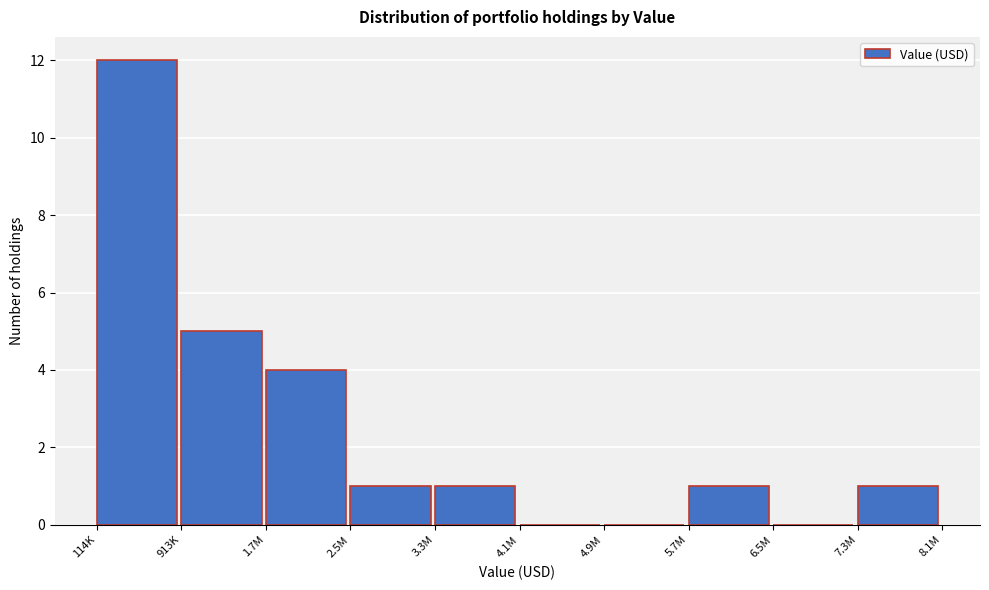

Reading left to right, what are all the values shown in this chart?

114K=12	913K=5	1.7M=4	2.5M=1	3.3M=1	4.1M=0	4.9M=0	5.7M=1	6.5M=0	7.3M=1